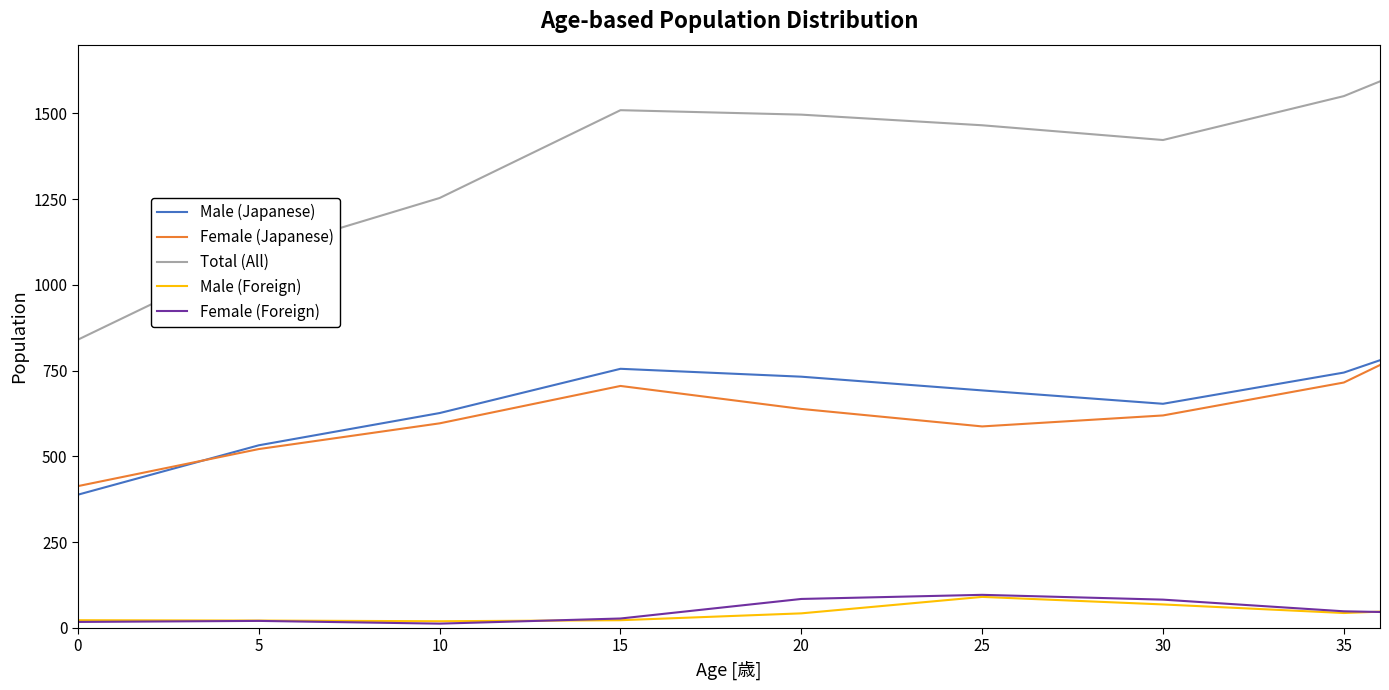

What is the difference between the maximum and second lowest values in the Female (Foreign) series?

79